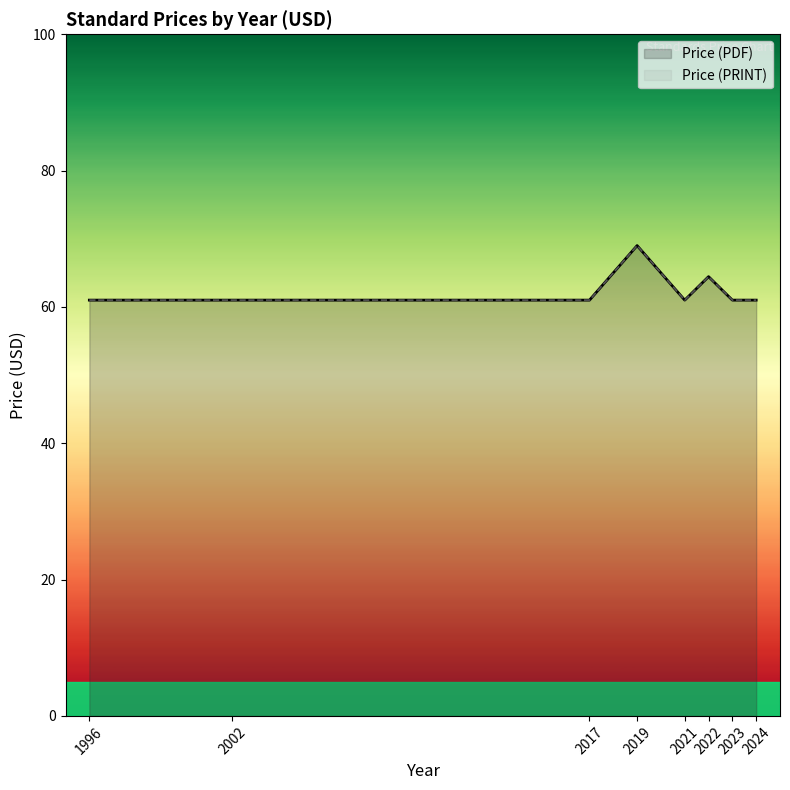

How many values in the Price (PDF) series exceed 61?

2